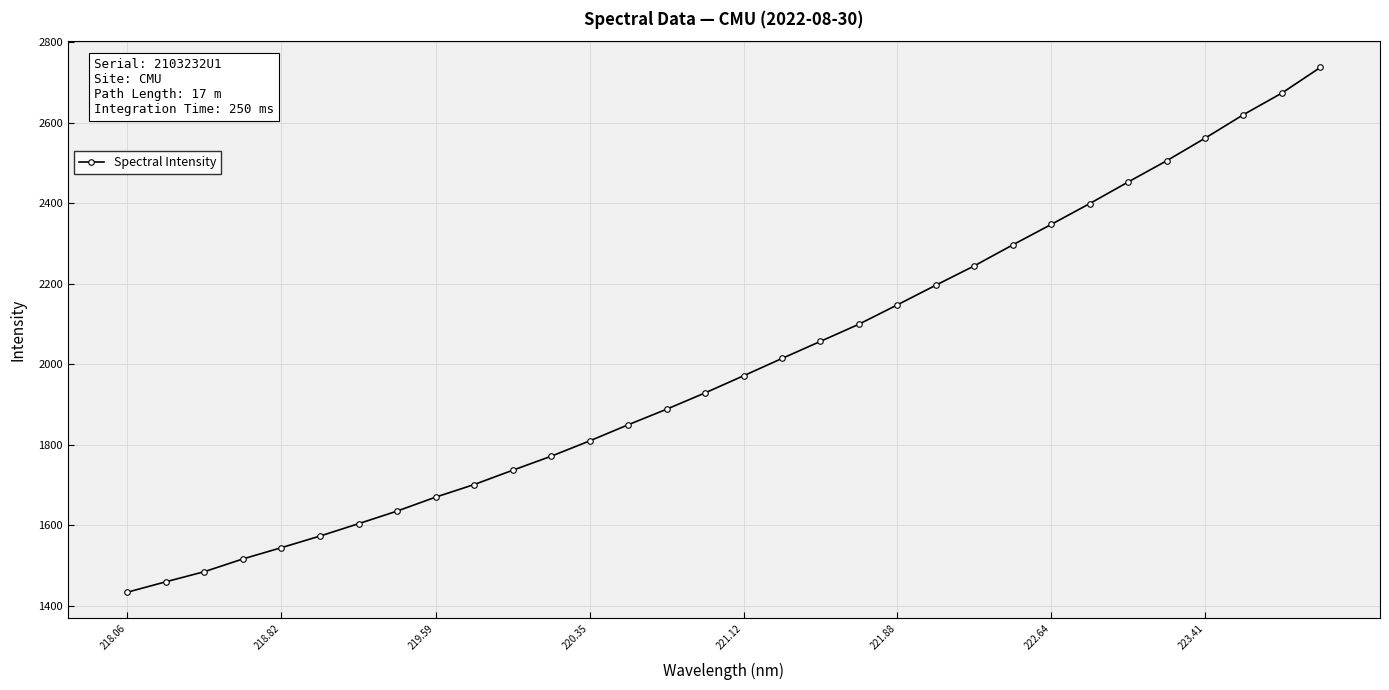

What is the value of the 17th point from the left?

1971.0